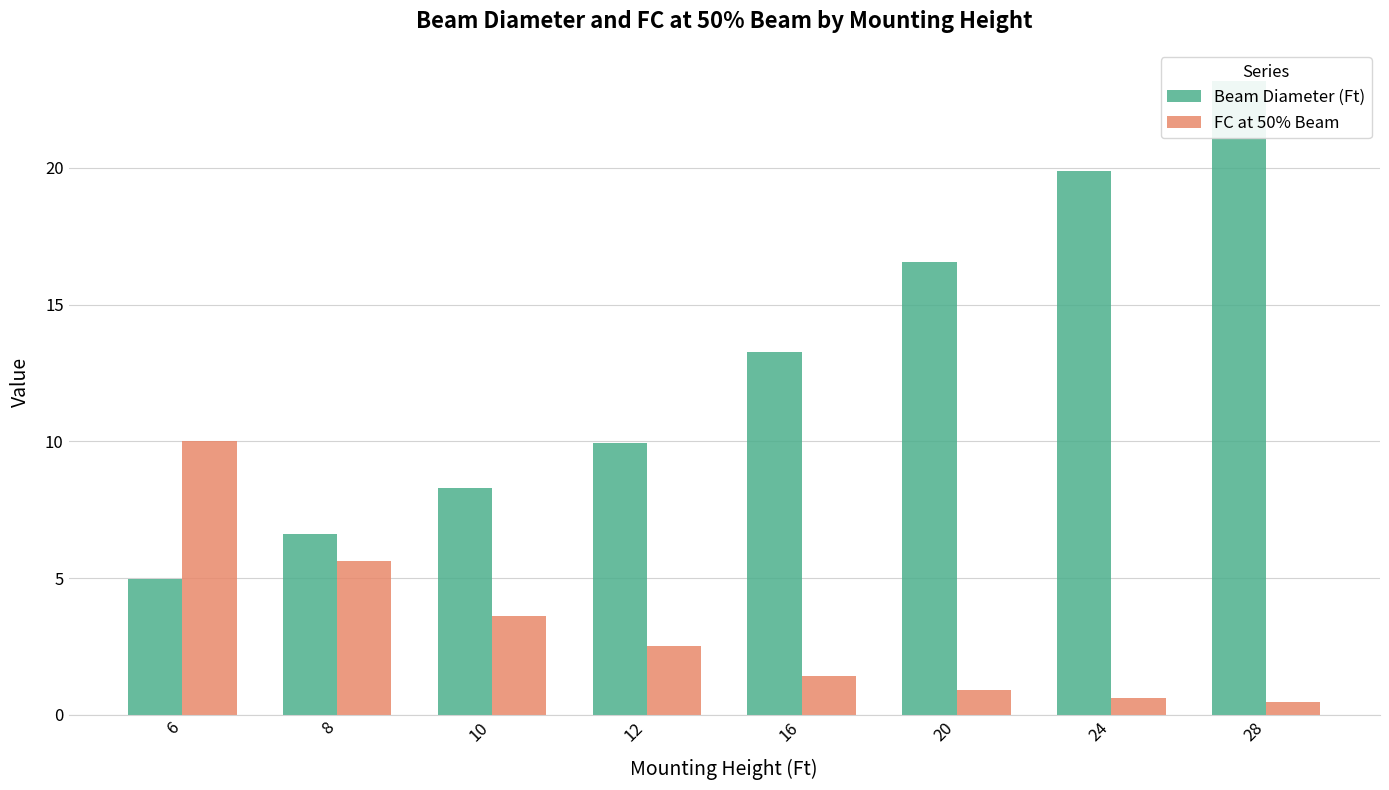

Read the FC at 50% Beam value at 8.

5.6